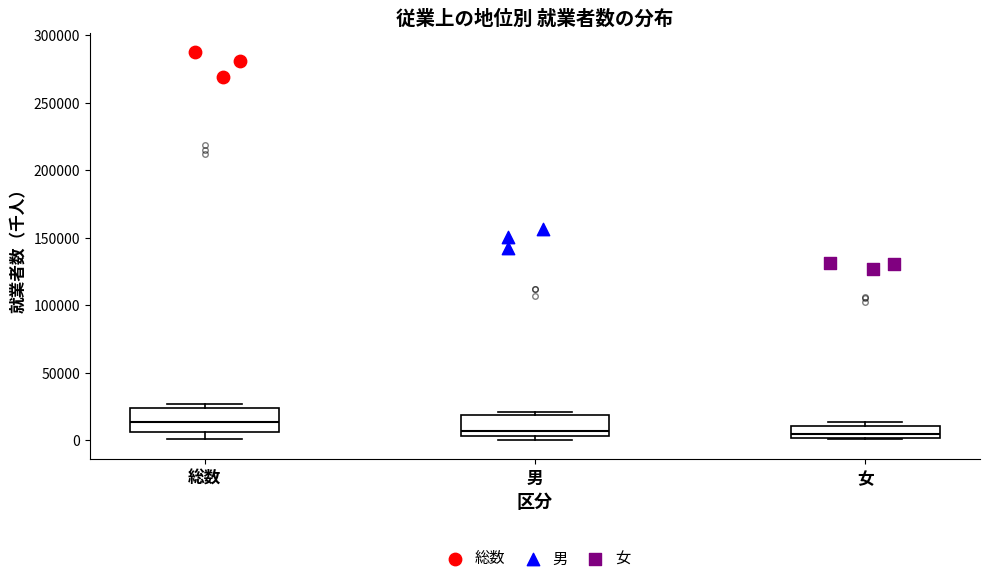

Reading left to right, read every box against the y-axis: the position of its median line, the range the box covers, and the ends of its whiskers. The values are not printed on the chart, so give them approximately, as read against the axis.

総数: median 15000, box 5000 to 25000, whiskers 0 to 25000 (just above the box's upper edge)
男: median 5000 (just above the box's lower edge), box 5000 to 20000, whiskers 0 to 20000 (just above the box's upper edge)
女: median 5000, box 0 to 10000, whiskers 0 to 15000